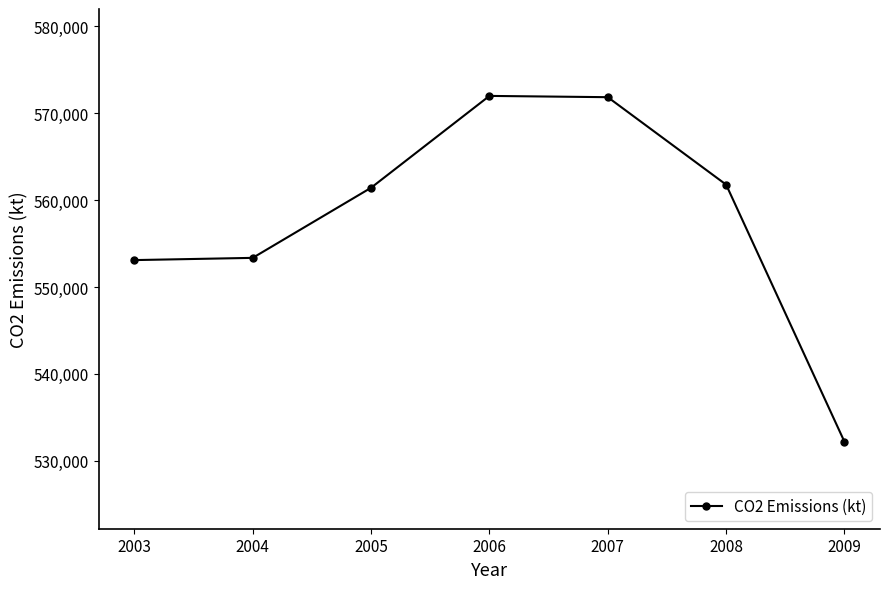

How many lines are shown in the chart?

1